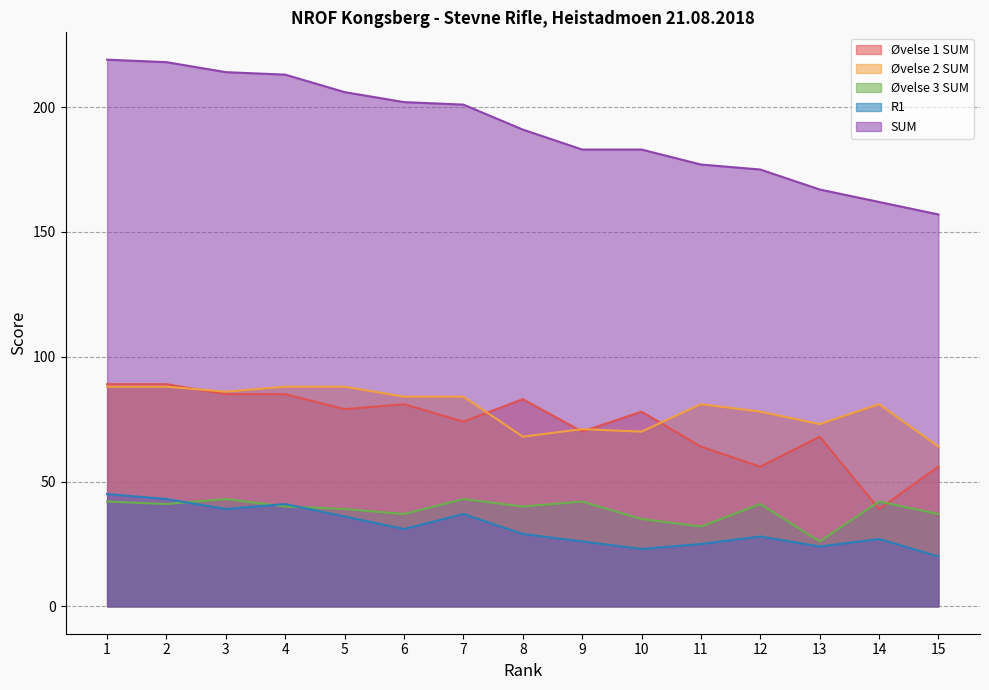

What is the difference between the maximum and minimum values in the Øvelse 1 SUM series?

50